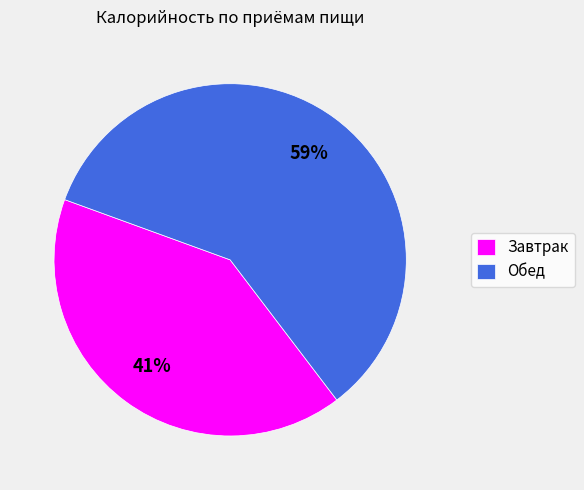

Which category has the smallest portion of the pie?

Завтрак